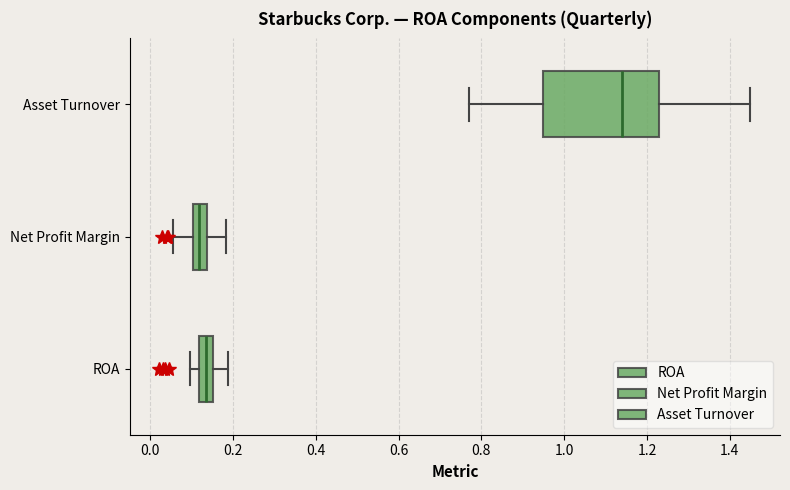

Reading bottom to top, read every box against the x-axis: the position of its median line, the range the box covers, and the ends of its whiskers. The values are not printed on the chart, so give them approximately, as read against the axis.

ROA: median 0.14, box 0.12 to 0.16, whiskers 0.10 to 0.18
Net Profit Margin: median 0.12, box 0.10 to 0.14, whiskers 0.06 to 0.18
Asset Turnover: median 1.14, box 0.96 to 1.24, whiskers 0.78 to 1.46